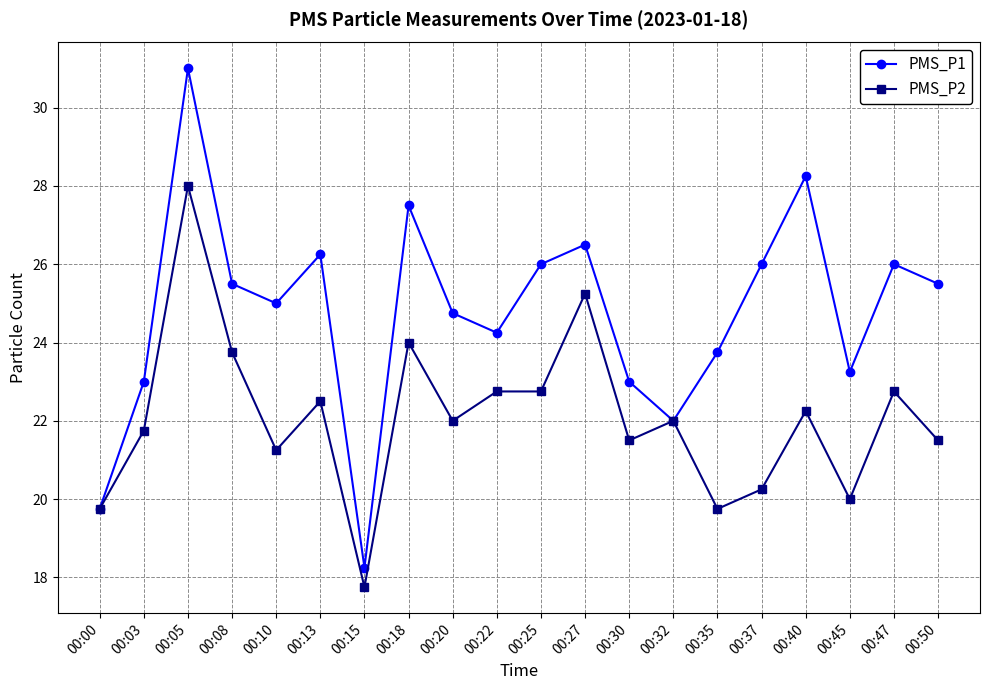

Rank the series by their maximum value, from lowest to highest.

PMS_P2, PMS_P1